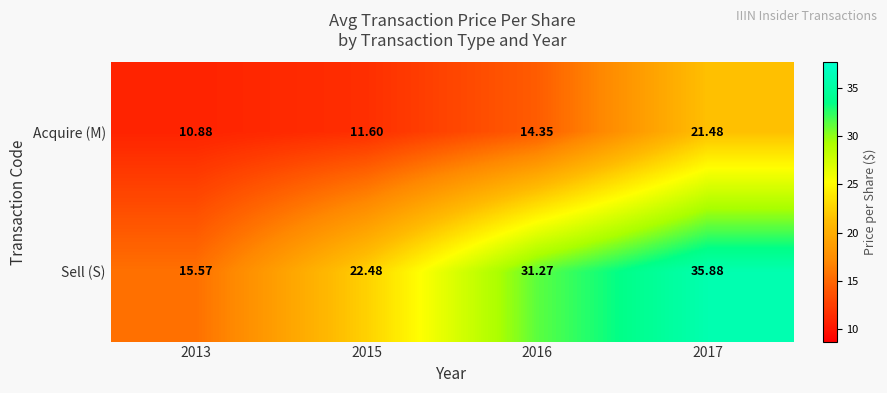

Between 2016 and 2017, which series saw the biggest shift?

Acquire (M)